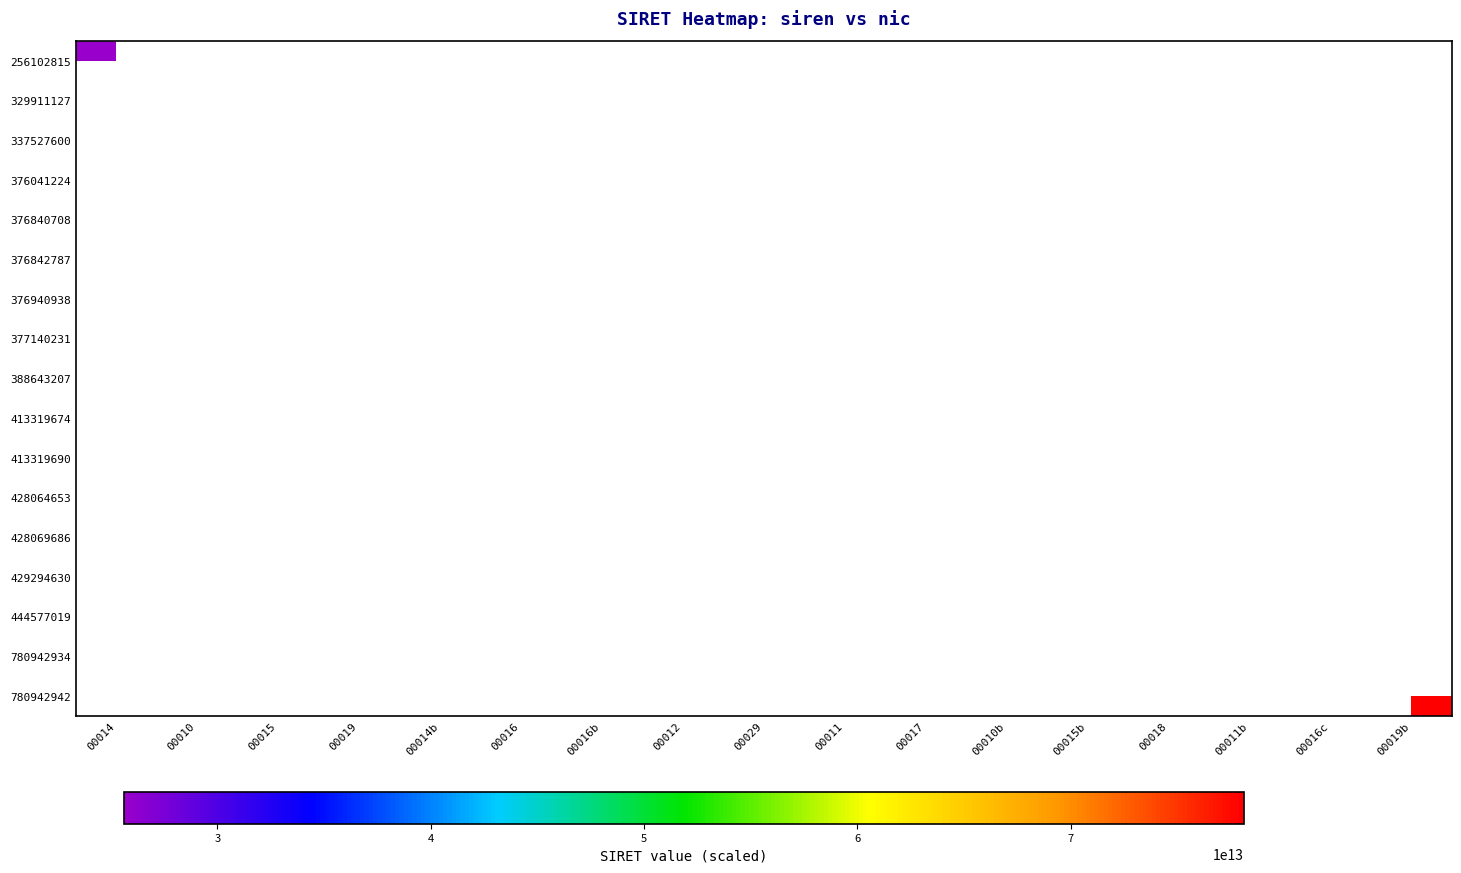

Which series has the largest range (max minus min)?

256102815